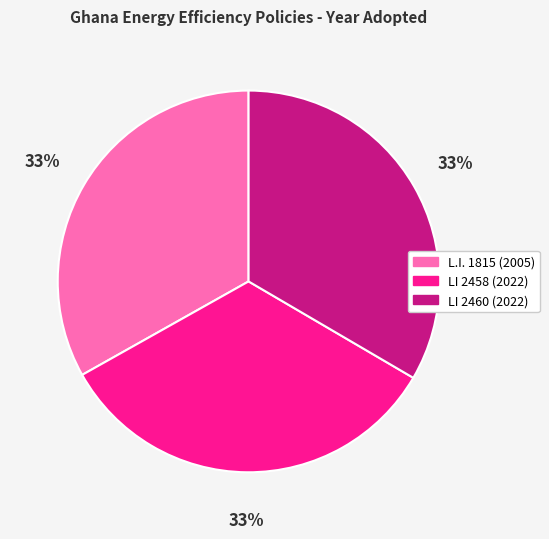

To the nearest percent, what is the combined percentage of LI 2458 (2022) and L.I. 1815 (2005)?

67%